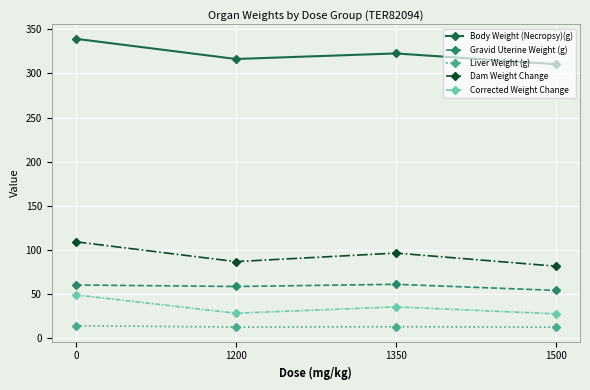

In Liver Weight (g), how many points are higher than both neighbors (excluding endpoints)?

1